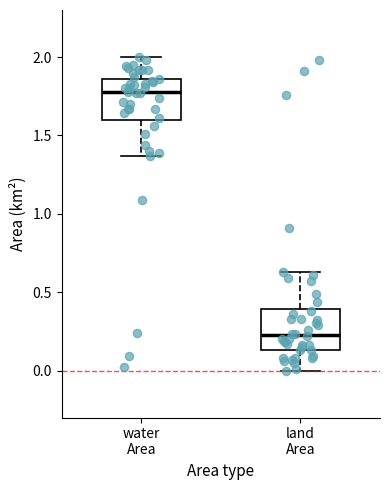

Reading left to right, transcribe this box plot: for each box, give where its median line is, the range the box spans, and where its two whiskers end, as read against the y-axis. The values are not printed on the chart, so give them approximately, as read against the axis.

water Area: median 1.80, box 1.60 to 1.85, whiskers 1.35 to 2.00
land Area: median 0.25, box 0.15 to 0.40, whiskers 0.00 to 0.65